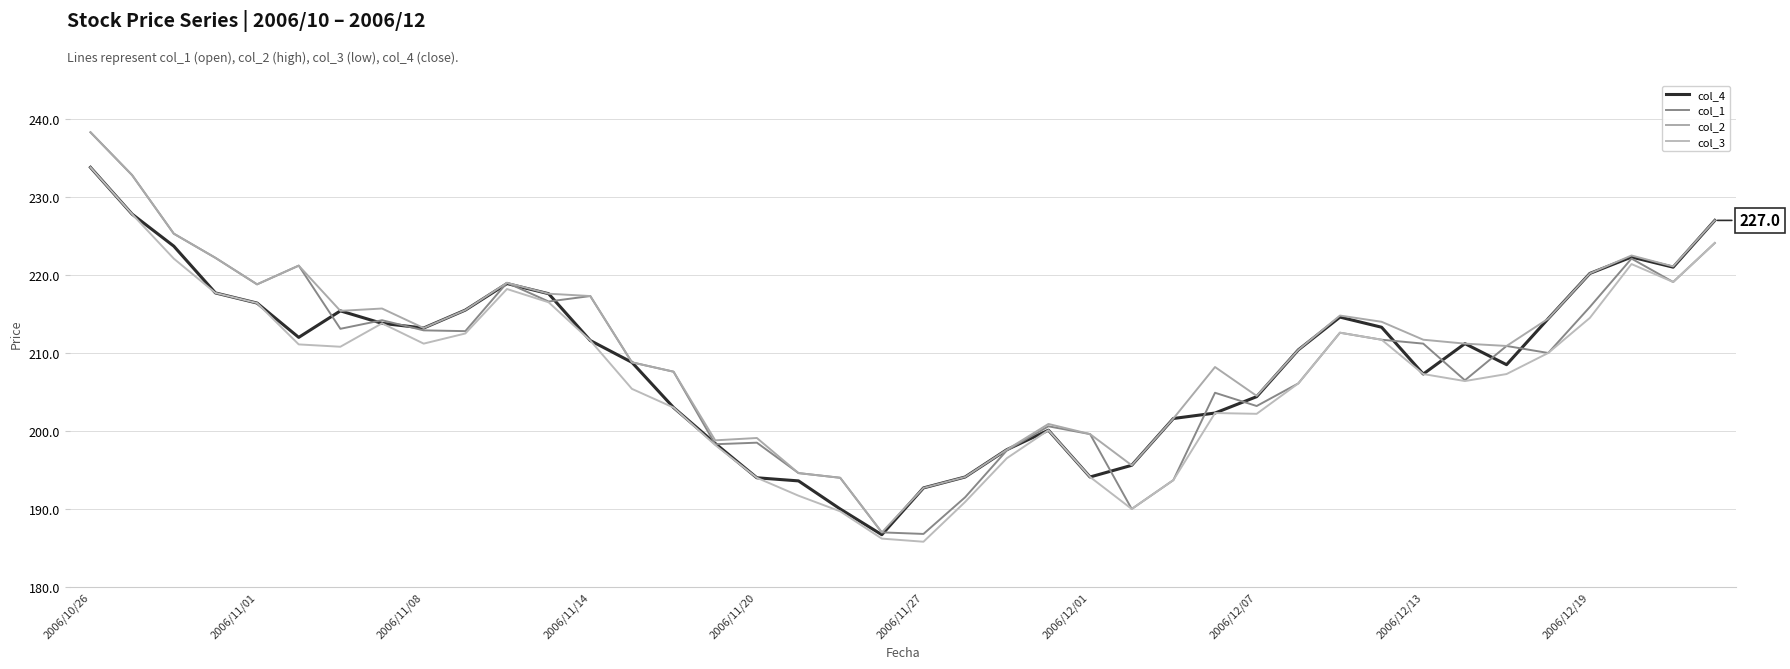

True or false: col_3 and col_1 cross at least once.

False